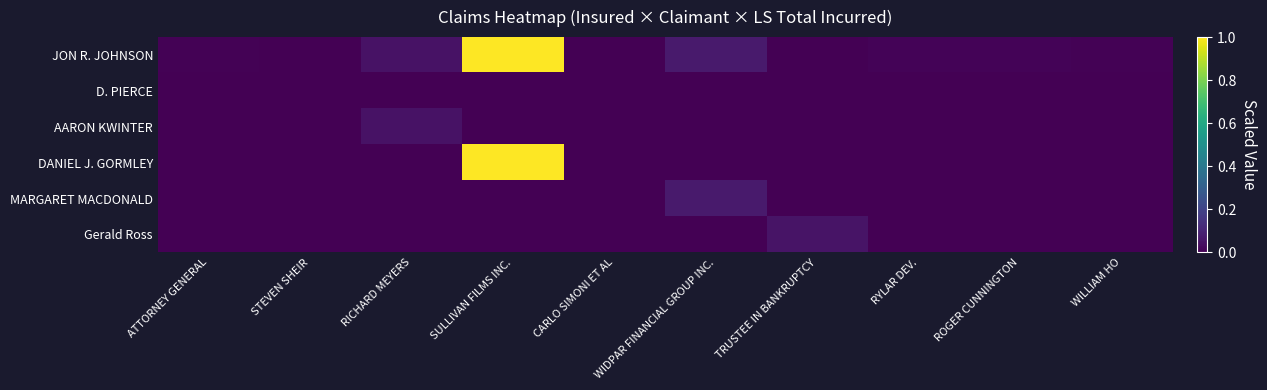

Which series has the largest total across all categories?

JON R. JOHNSON